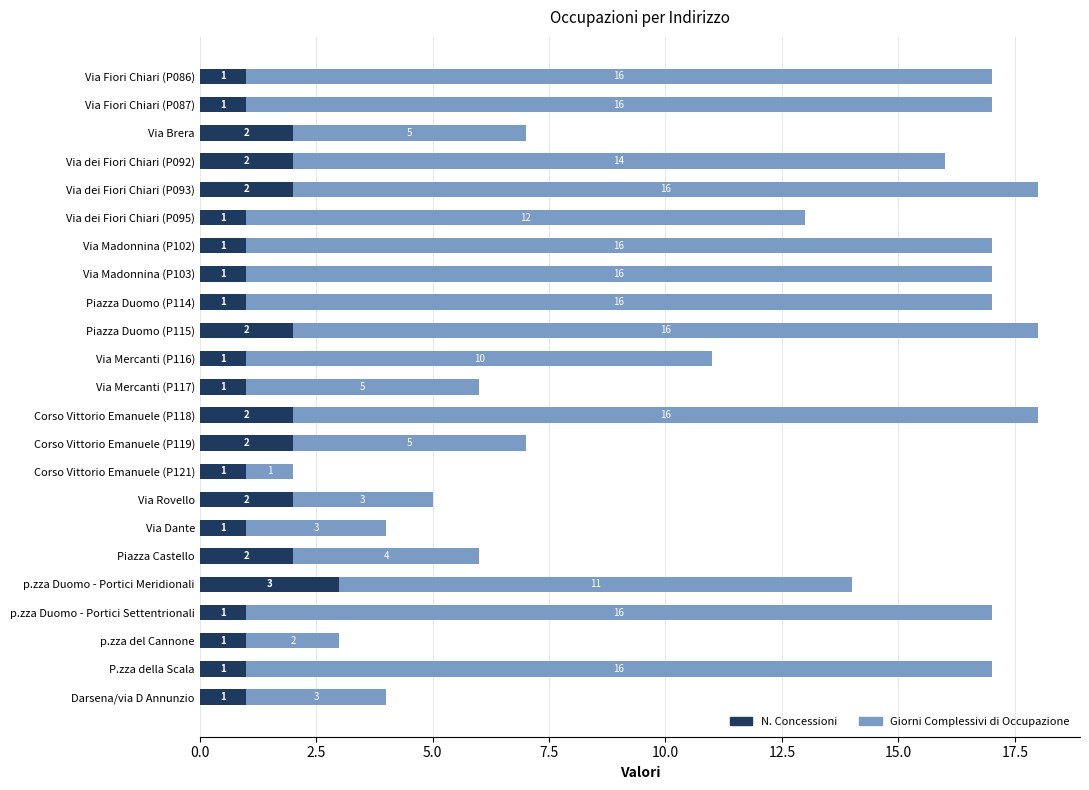

What is the maximum value for N. Concessioni?

3